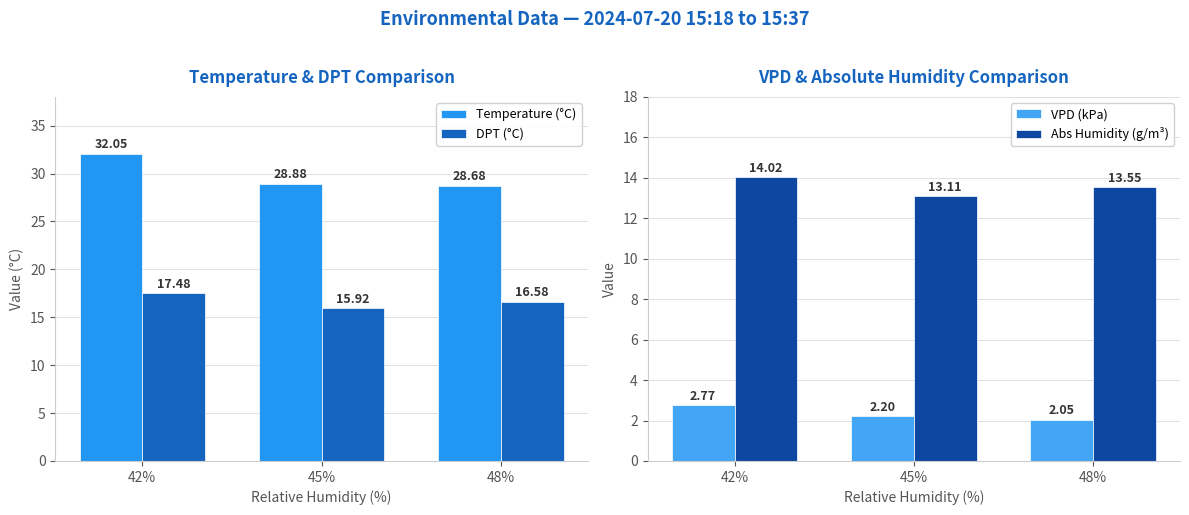

Reading right to left, extract all data points from this chart.

Temperature (°C): 48%=28.7	45%=28.9	42%=32.0
DPT (°C): 48%=16.6	45%=15.9	42%=17.5
VPD (kPa): 48%=2.0	45%=2.2	42%=2.8
Abs Humidity (g/m³): 48%=13.6	45%=13.1	42%=14.0